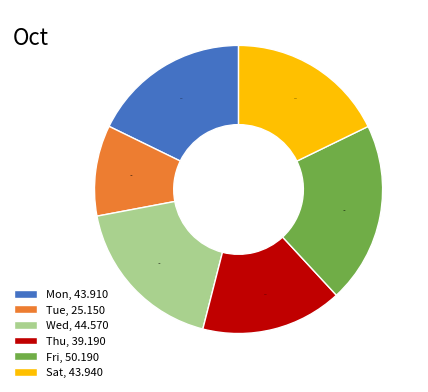

Is there any slice that represents more than half of the pie?

No